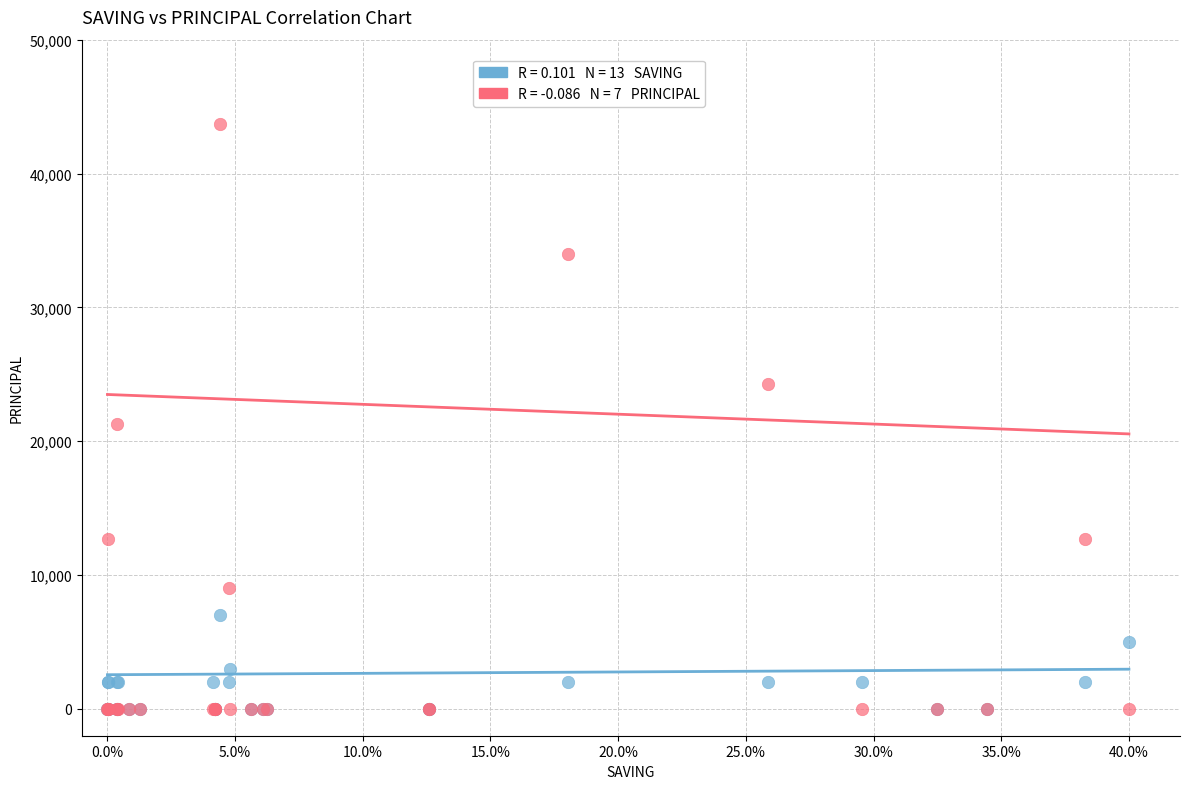

Across all series, what Y value is closest to 21850?

21300